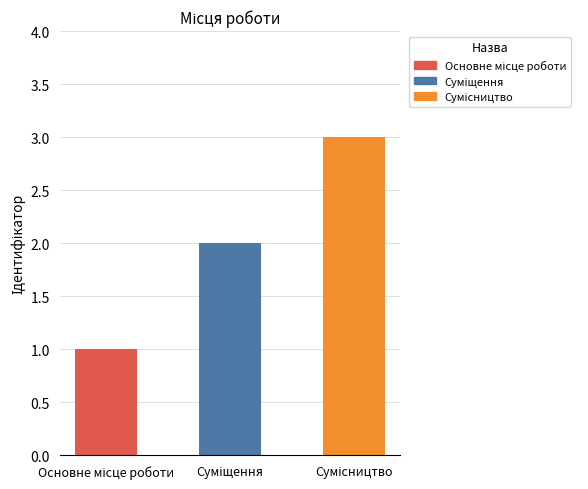

What is the greatest value displayed?

3